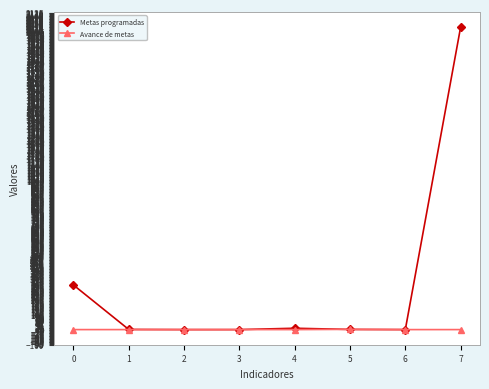

The value of Metas programadas at 0 is 141.6. True or false?

False